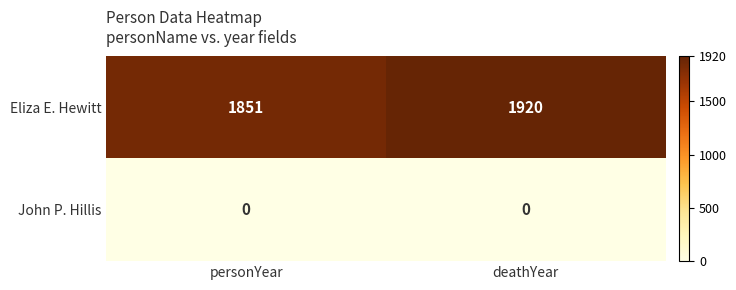

What is the spread (max minus min) of values at deathYear?

1920